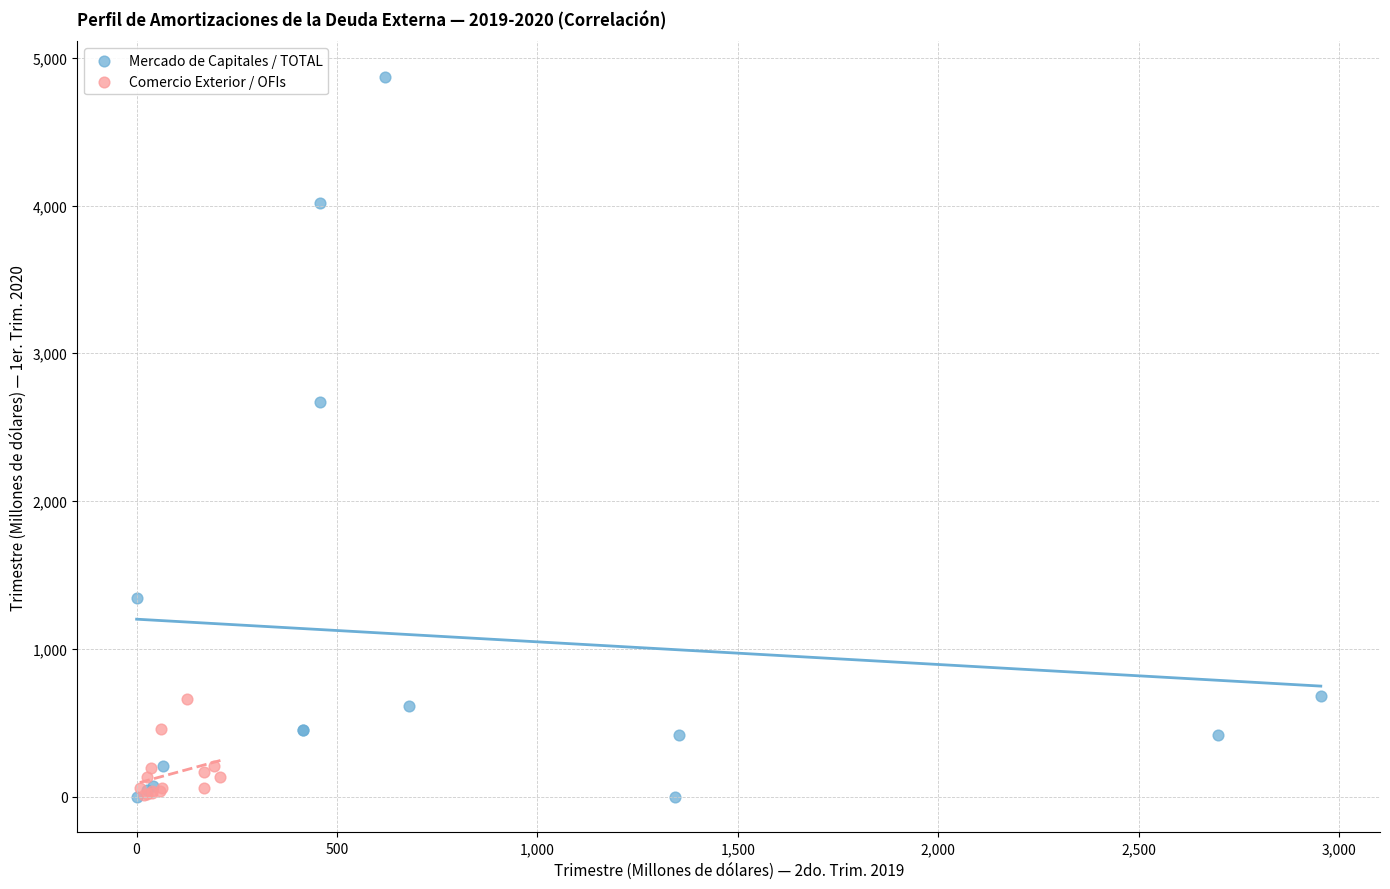

What are all the series names shown in the legend?

Mercado de Capitales / TOTAL, Comercio Exterior / OFIs